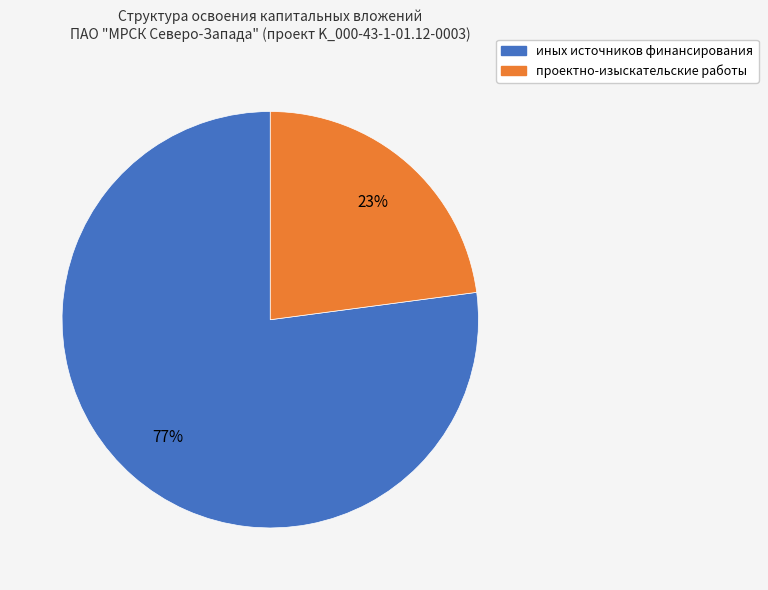

Is there any slice that represents more than half of the pie?

Yes